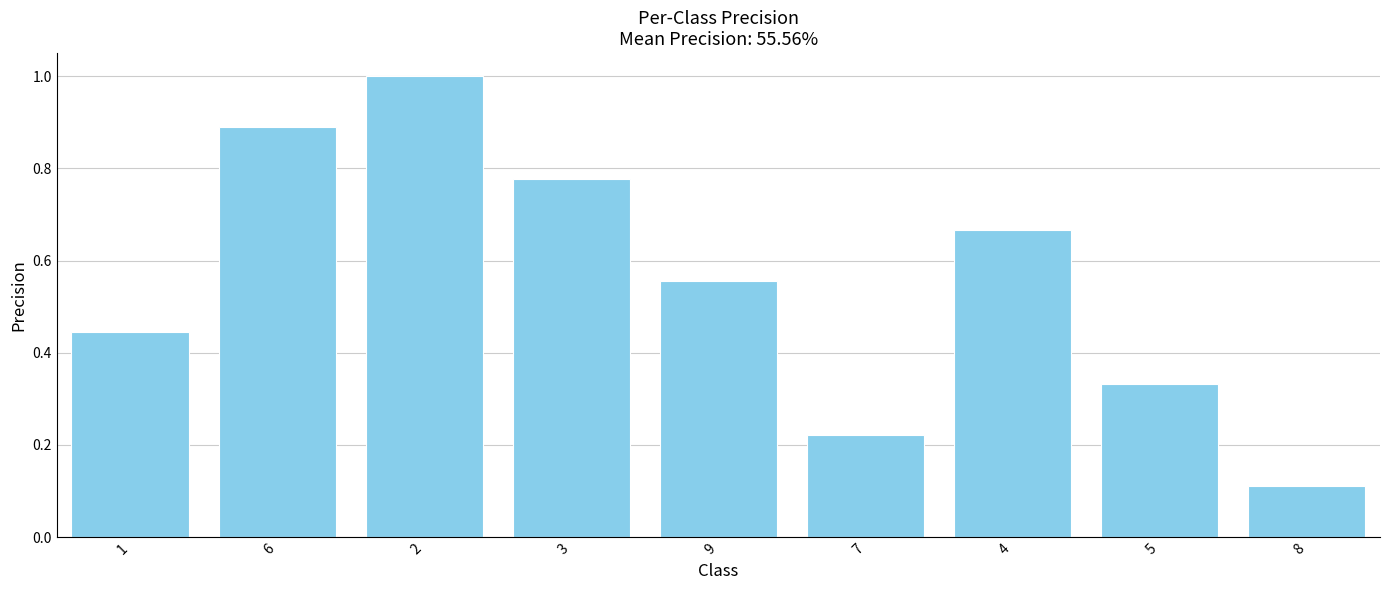

Does the chart contain any negative values?

No